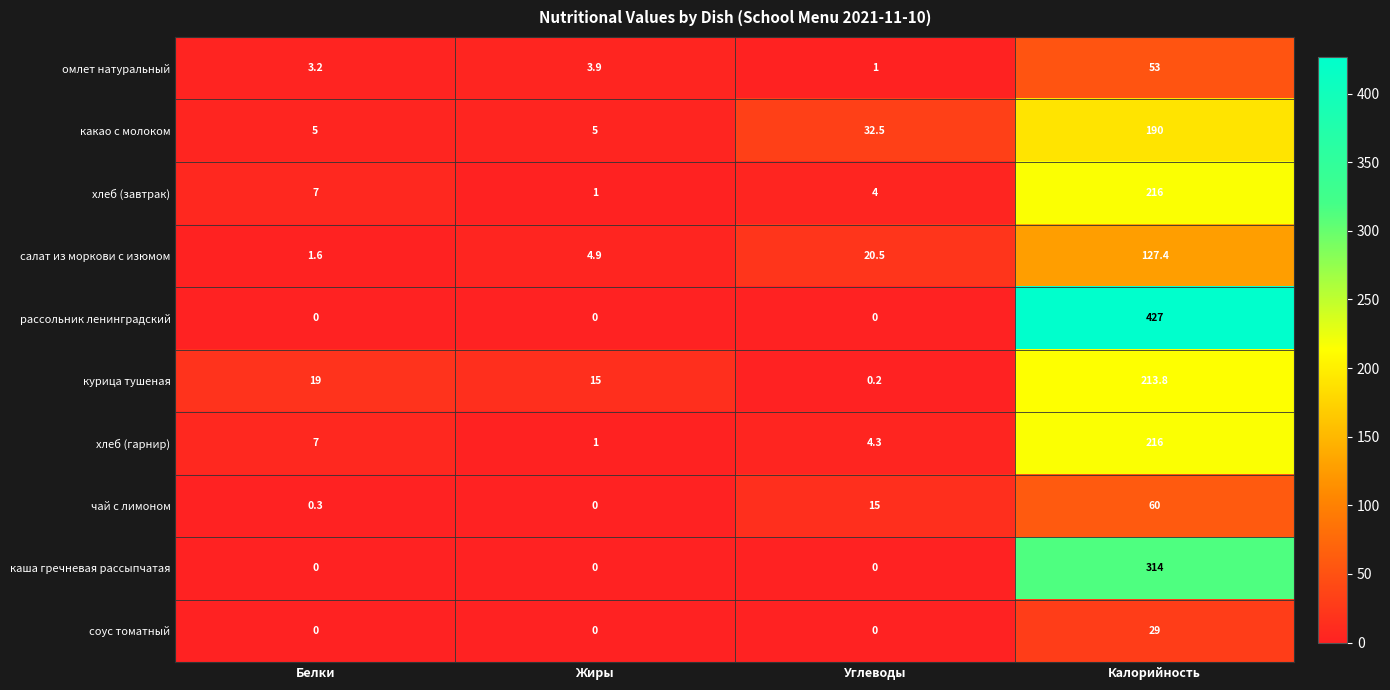

What is the sum of the хлеб (гарнир) values at Жиры and Белки?

8.0